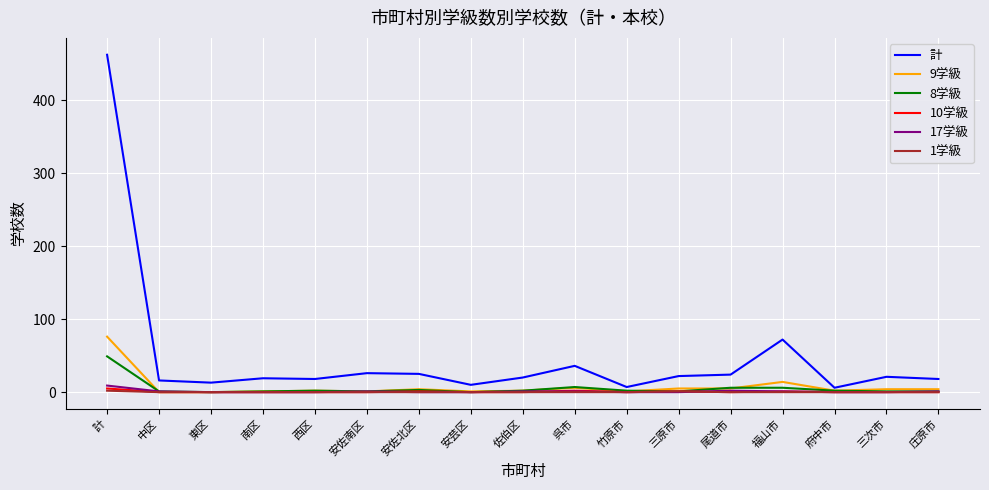

What is the spread (max minus min) of values at 東区?

13